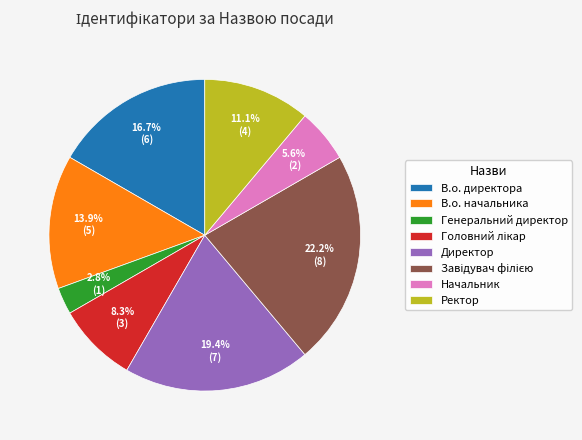

Does В.о. начальника represent more than half of the total?

No